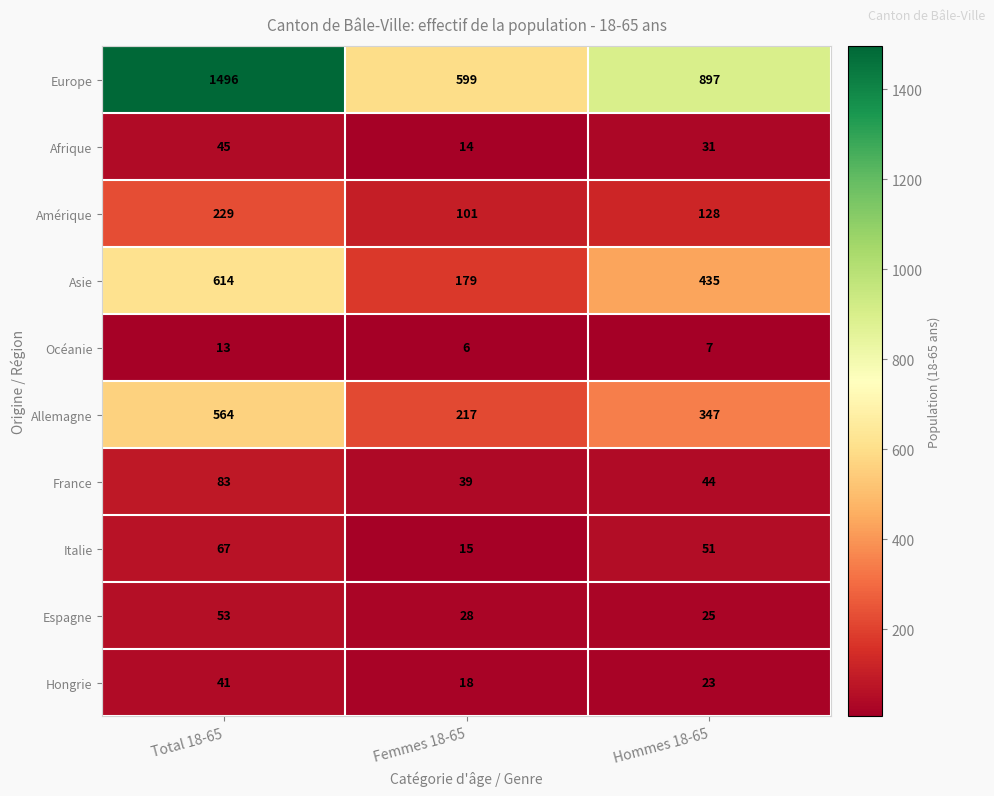

Which series has the widest spread of values?

Europe